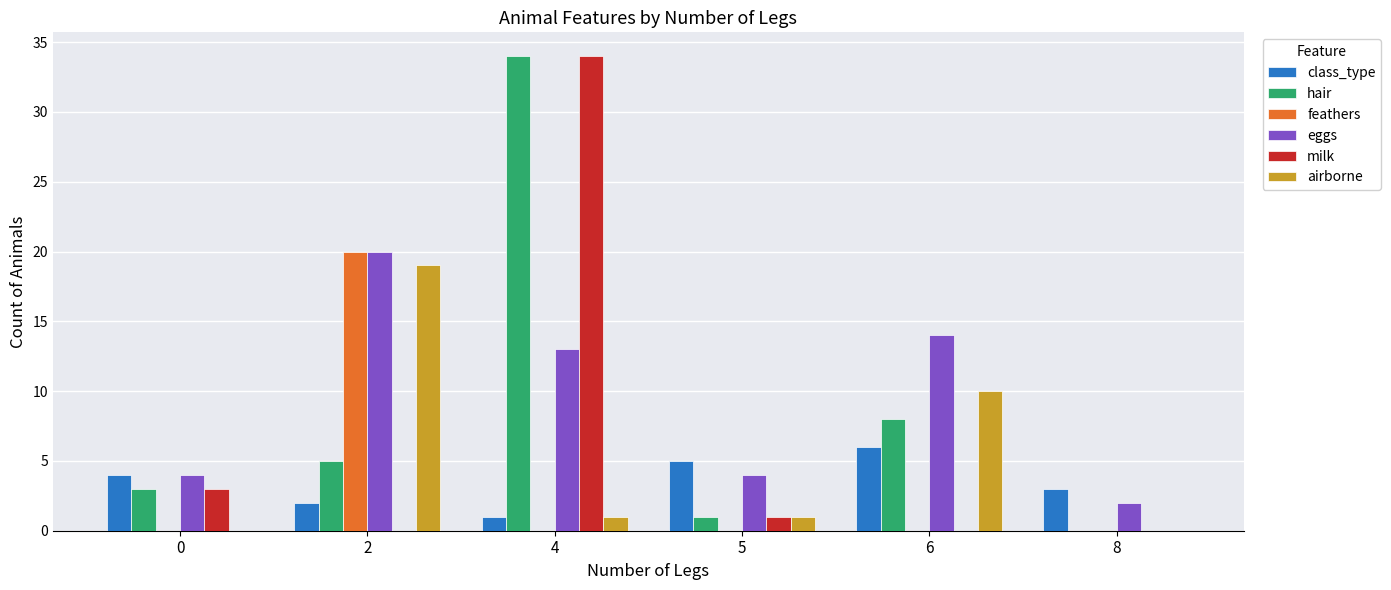

Which category has the highest value in the hair series?

4